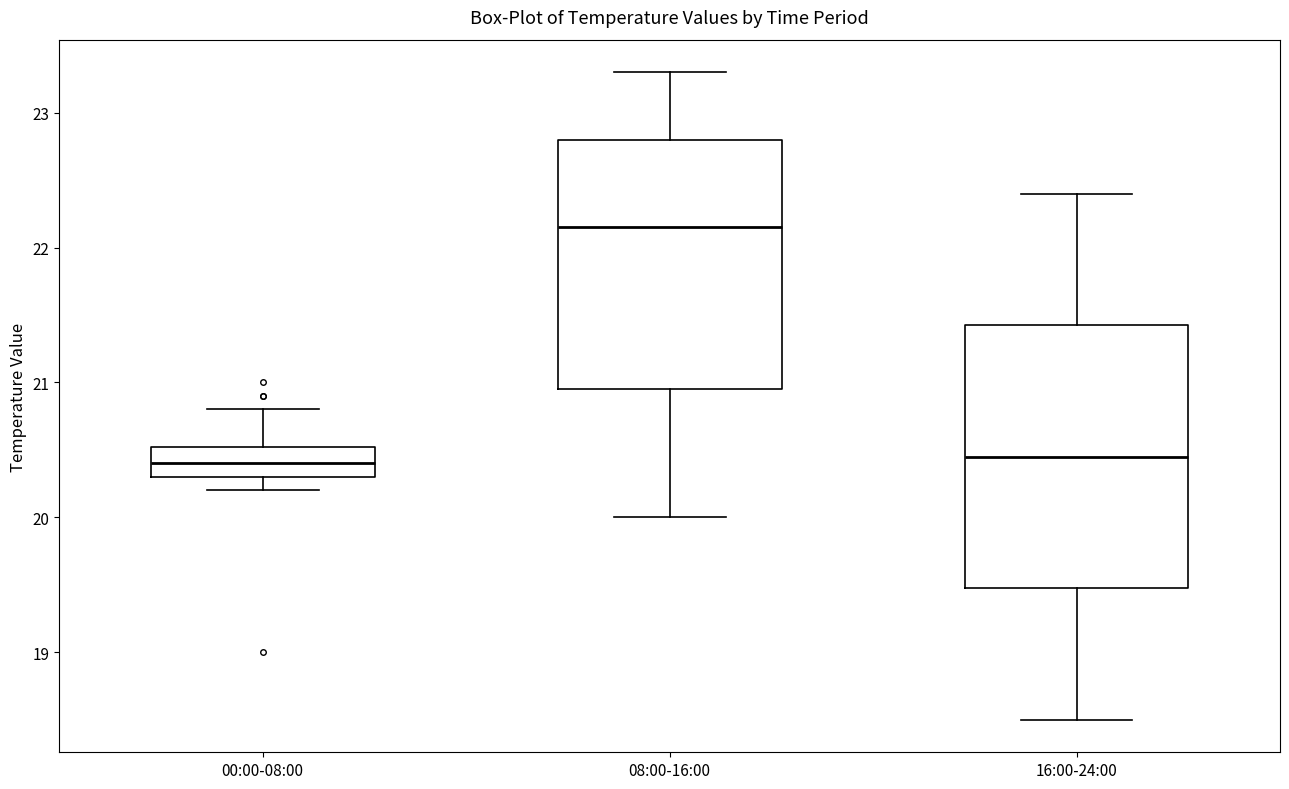

Reading left to right, read every box against the y-axis: the position of its median line, the range the box covers, and the ends of its whiskers. The values are not printed on the chart, so give them approximately, as read against the axis.

00:00-08:00: median 20.4, box 20.3 to 20.5, whiskers 20.2 to 20.8
08:00-16:00: median 22.2, box 21.0 to 22.8, whiskers 20.0 to 23.3
16:00-24:00: median 20.5, box 19.5 to 21.4, whiskers 18.5 to 22.4